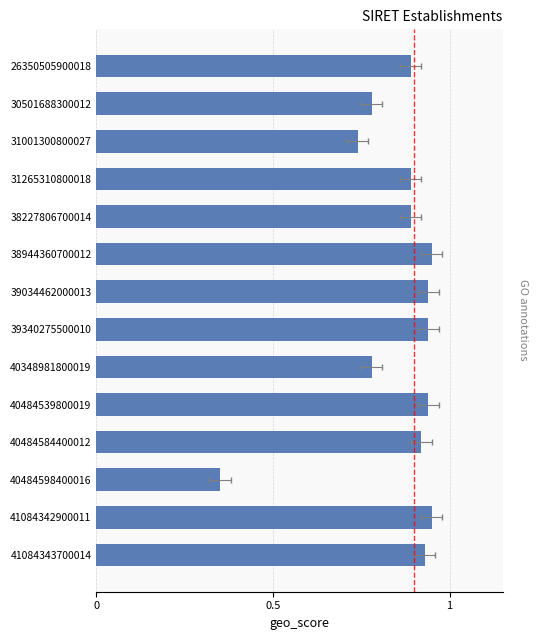

Reading left to right, extract all data points from this chart.

0.9	0.8	0.7	0.9	0.9	0.9	0.9	0.9	0.8	0.9	0.9	0.3	0.9	0.9